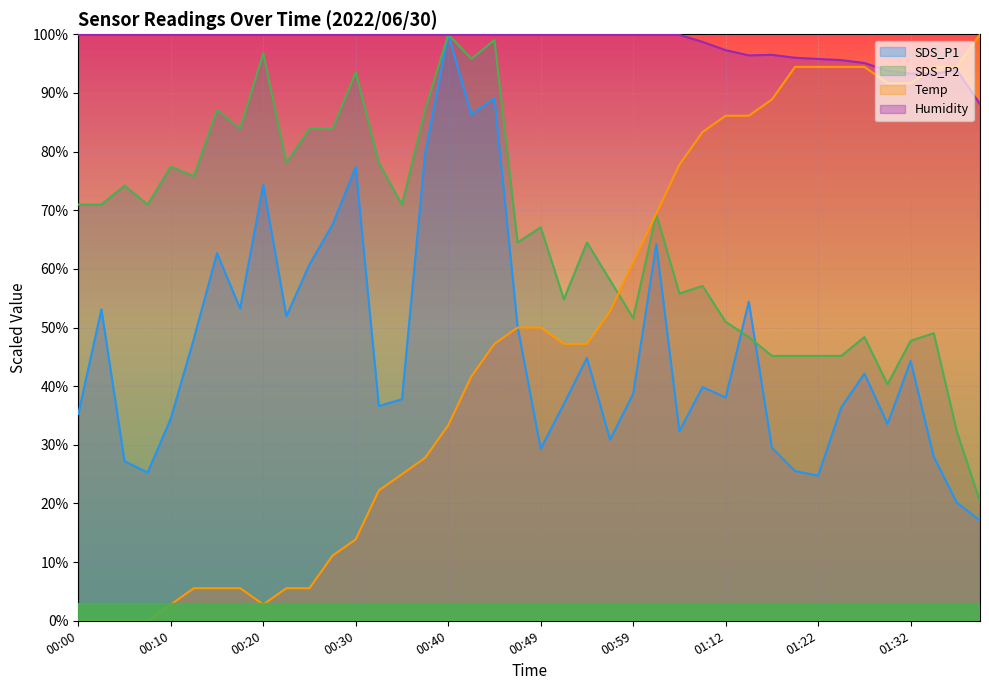

True or false: SDS_P1 has a value of 33.6 at 01:30.

True